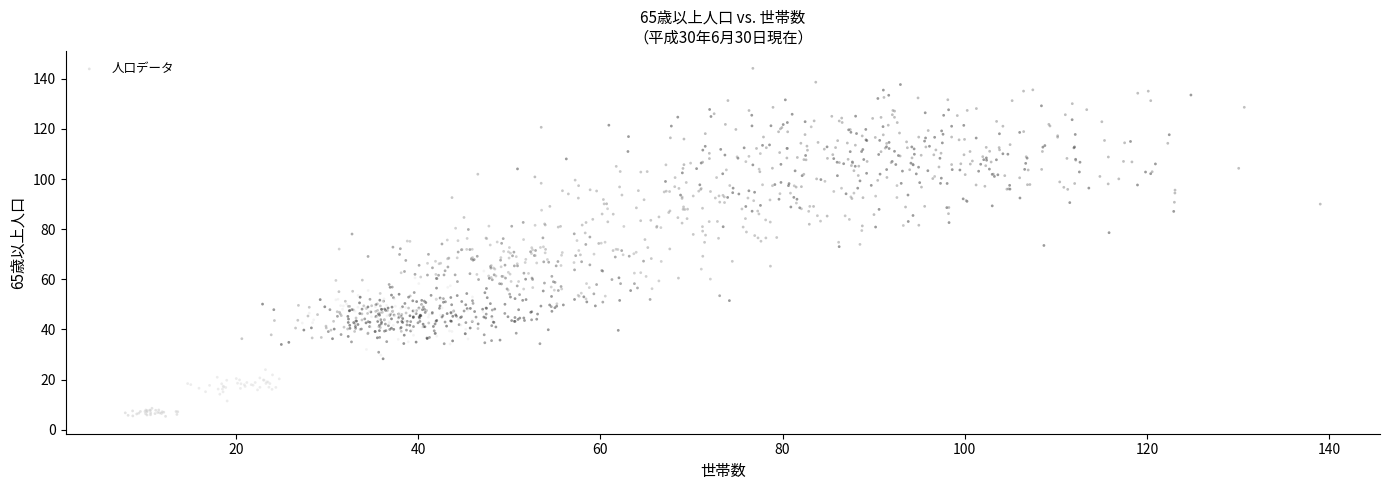

What is the range of Y values (max minus min)?

138.8